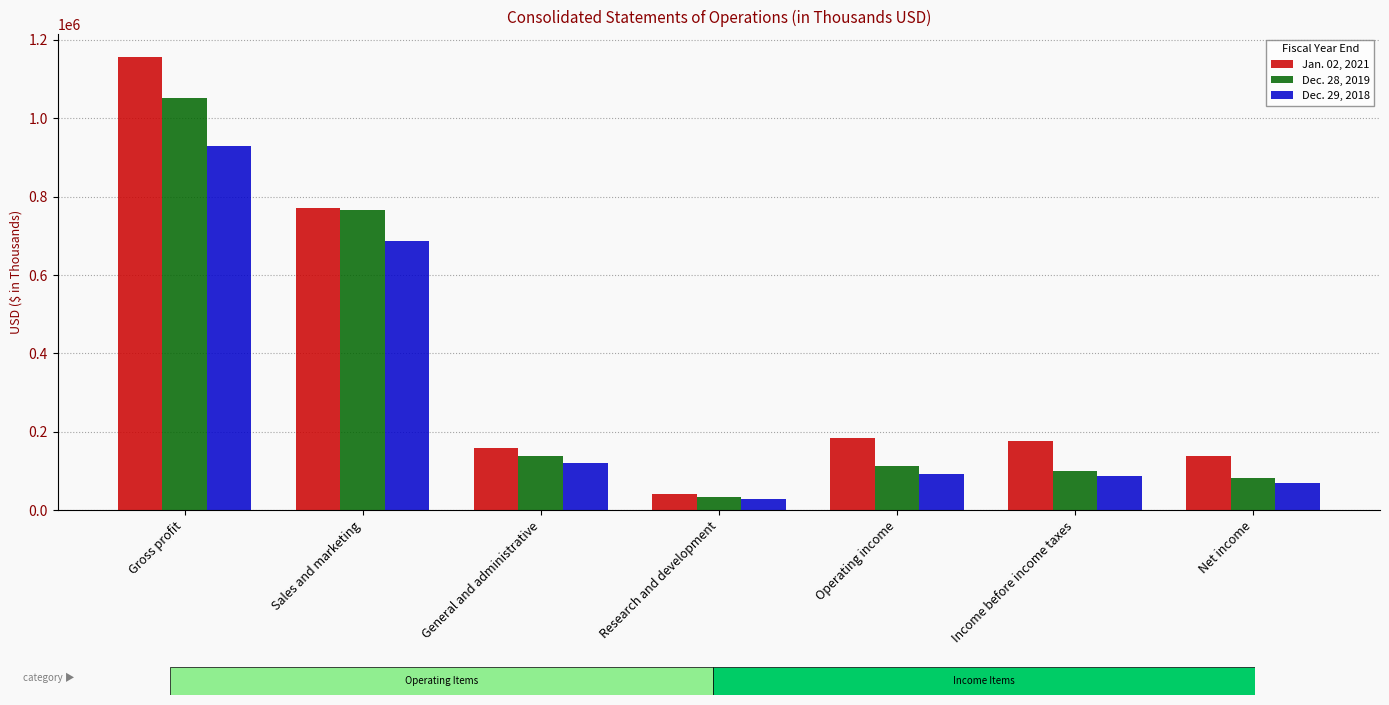

Which series has the largest range (max minus min)?

Jan. 02, 2021